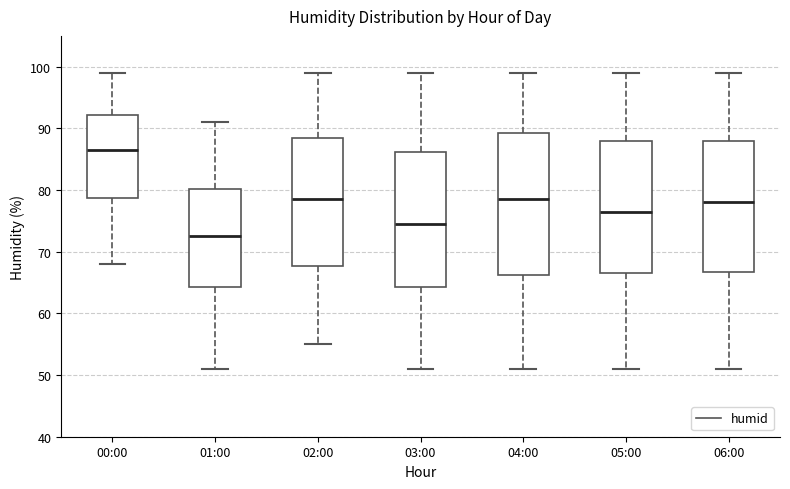

Where does the lower whisker of the box for 01:00 end on the y-axis? The values are not printed on the chart, so give them approximately, as read against the axis.

51